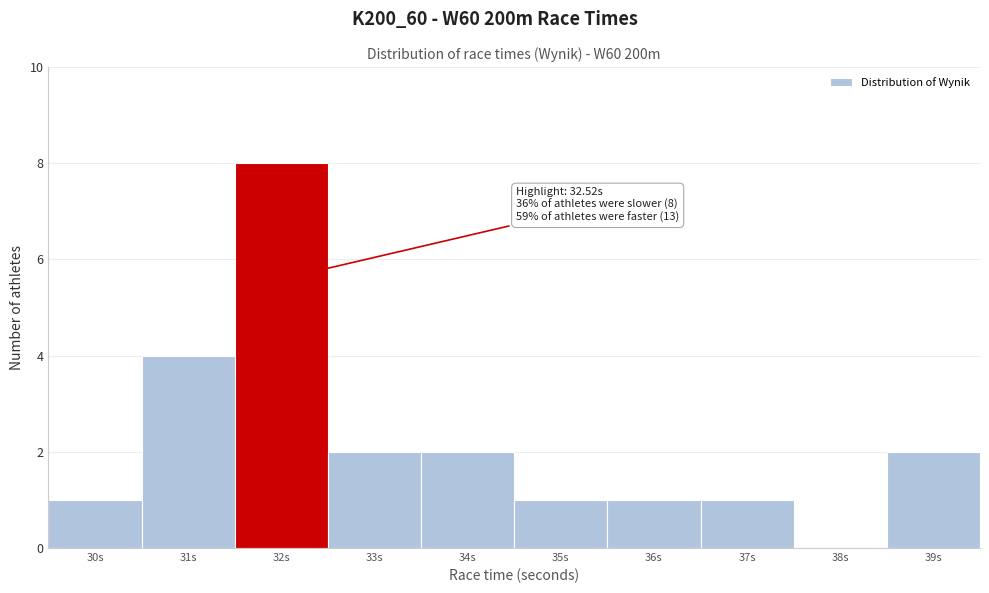

Reading right to left, list all the values displayed in this chart.

39s=2	38s=0	37s=1	36s=1	35s=1	34s=2	33s=2	32s=8	31s=4	30s=1